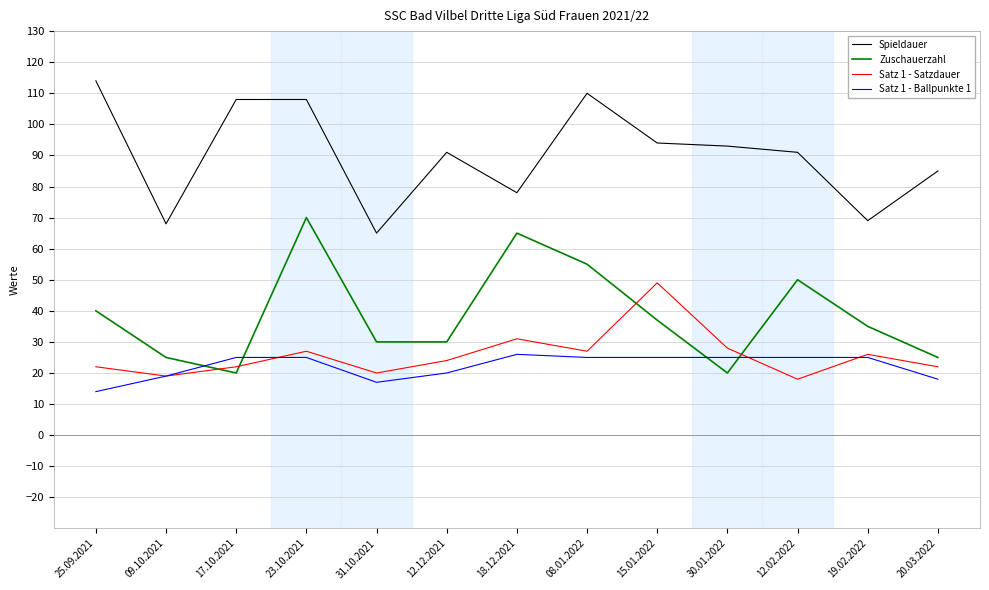

What is the approximate value of Zuschauerzahl at 12.02.2022?

50